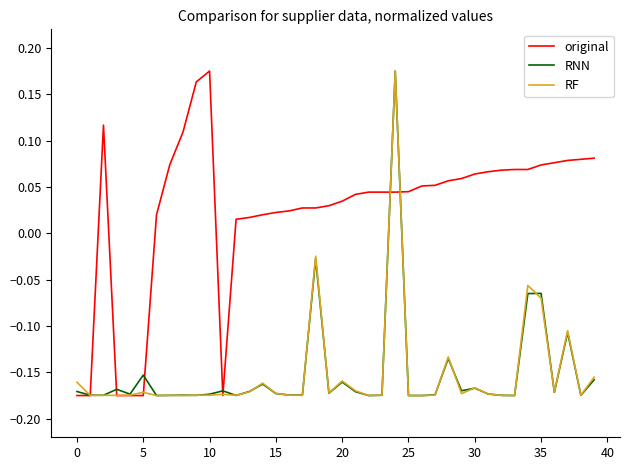

Which series has the largest total across all categories?

original